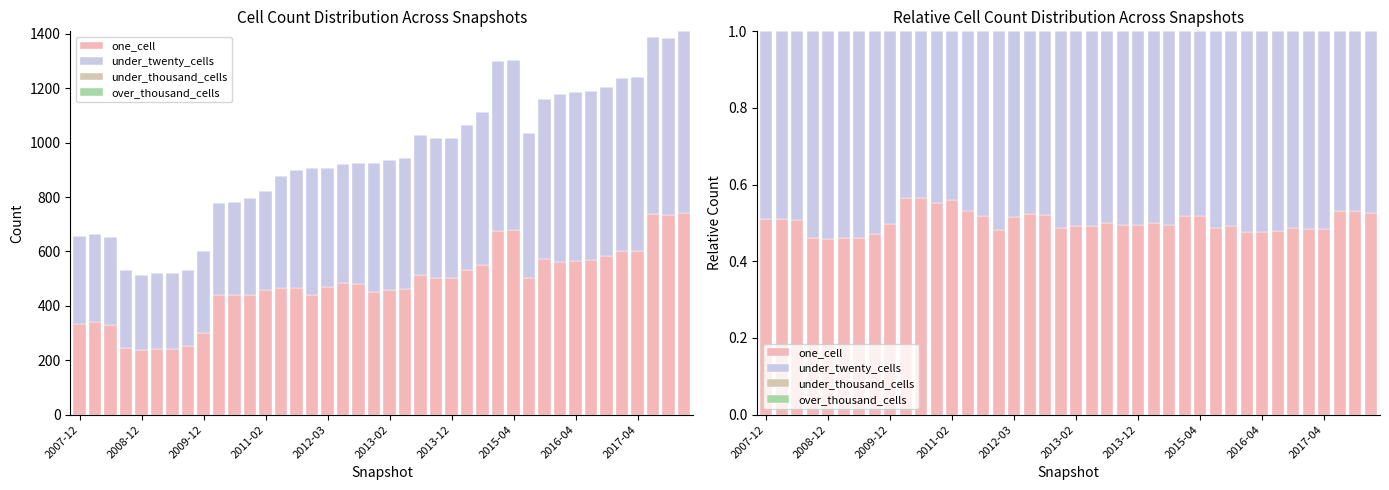

At 2013-12, list the series in order from smallest to largest.

under_thousand_cells, over_thousand_cells, one_cell, under_twenty_cells